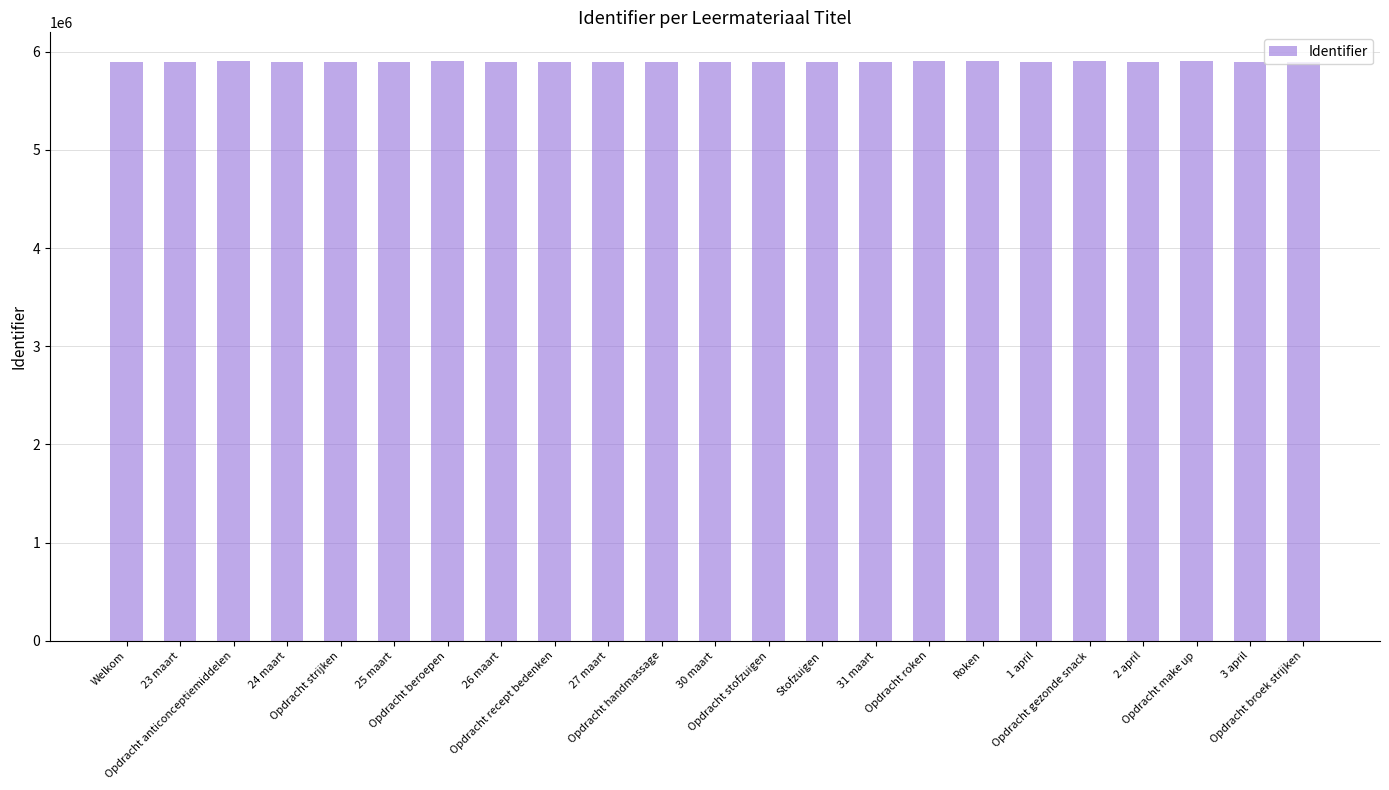

What is the sum of all values?

135711660